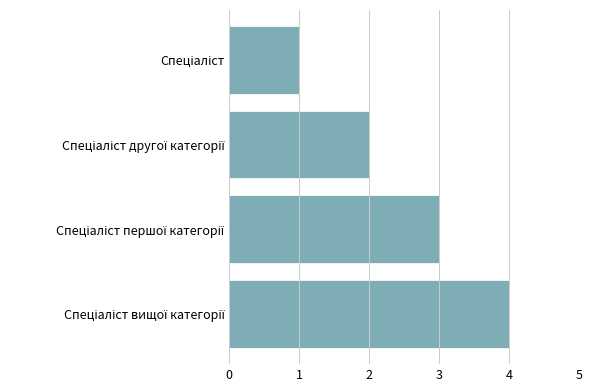

What is the sum of all values?

10